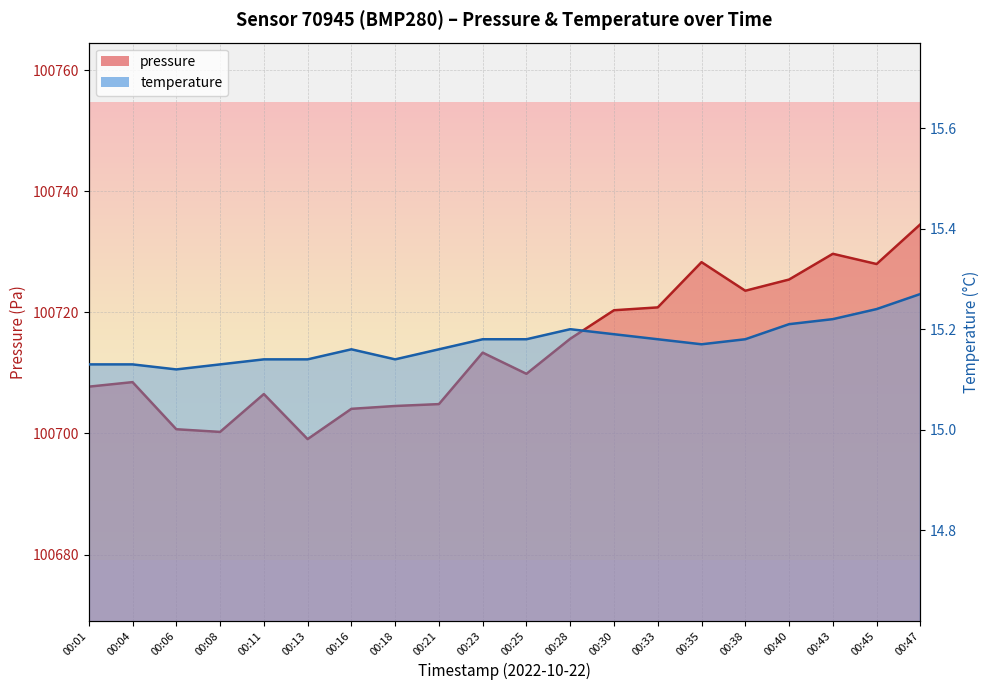

How many interior local peaks does the pressure series have?

5